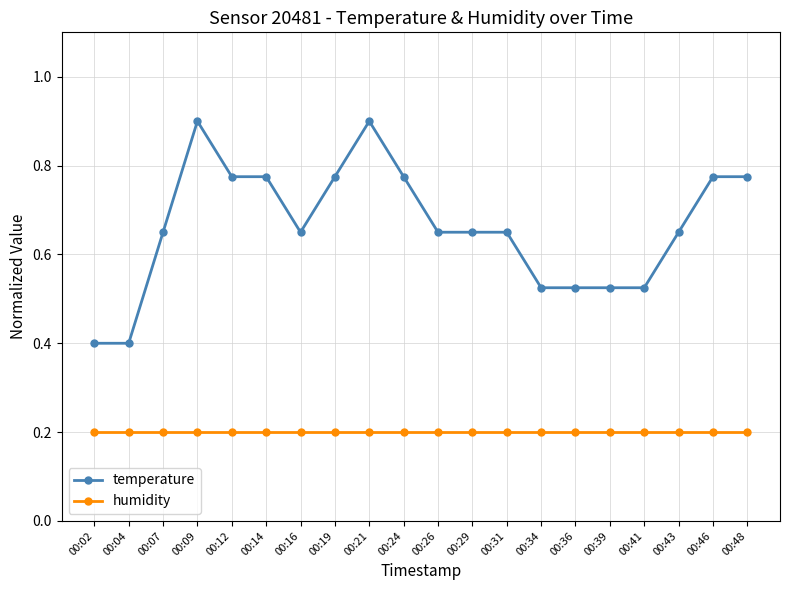

True or false: temperature and humidity intersect in this chart.

False